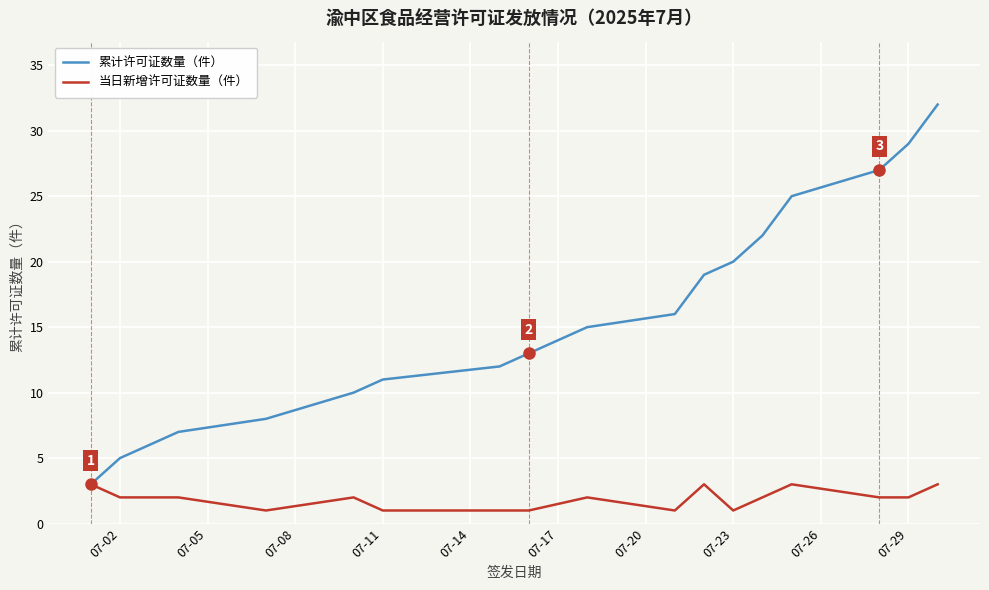

Which series has the widest spread of values?

累计许可证数量（件）